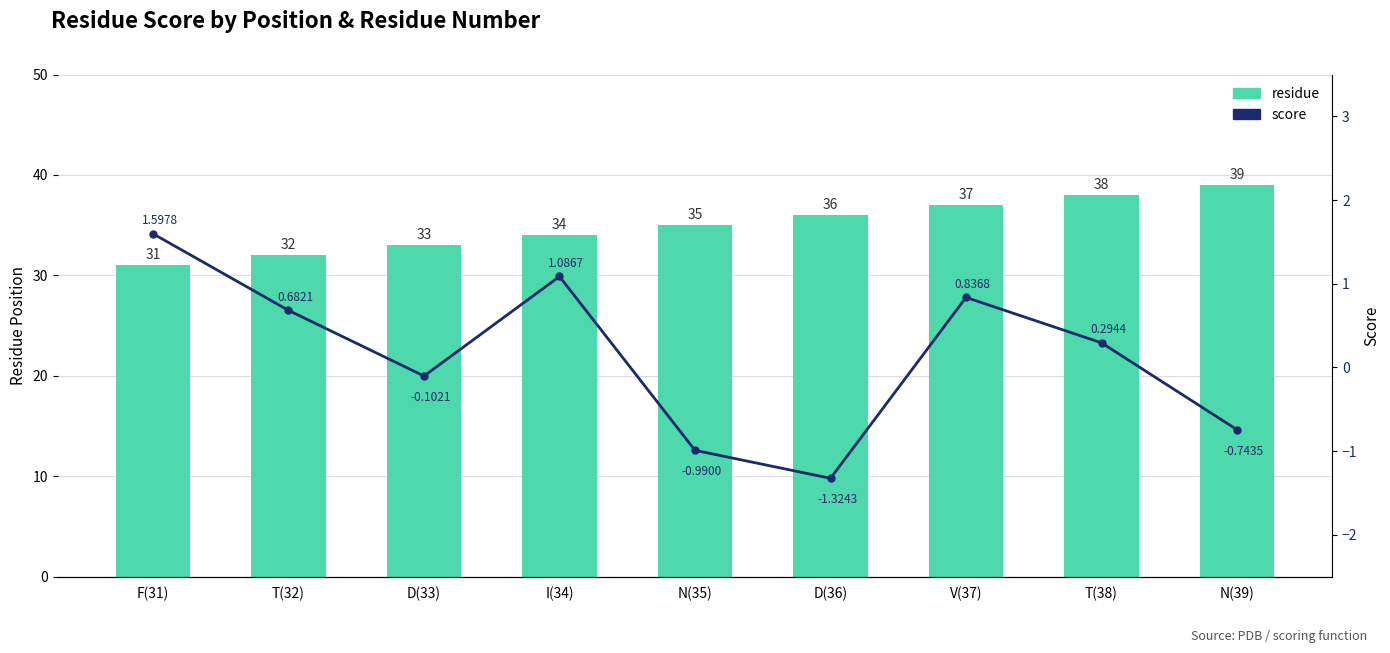

Read the score value at I(34).

1.1